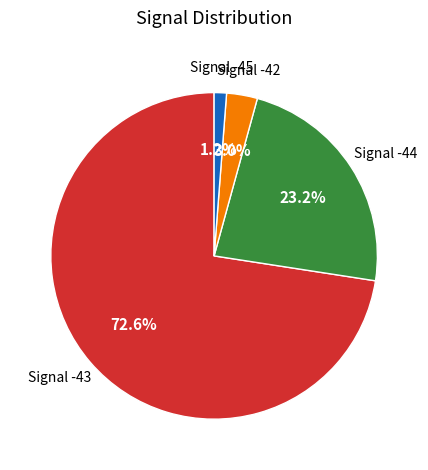

Is there any slice that represents more than half of the pie?

Yes